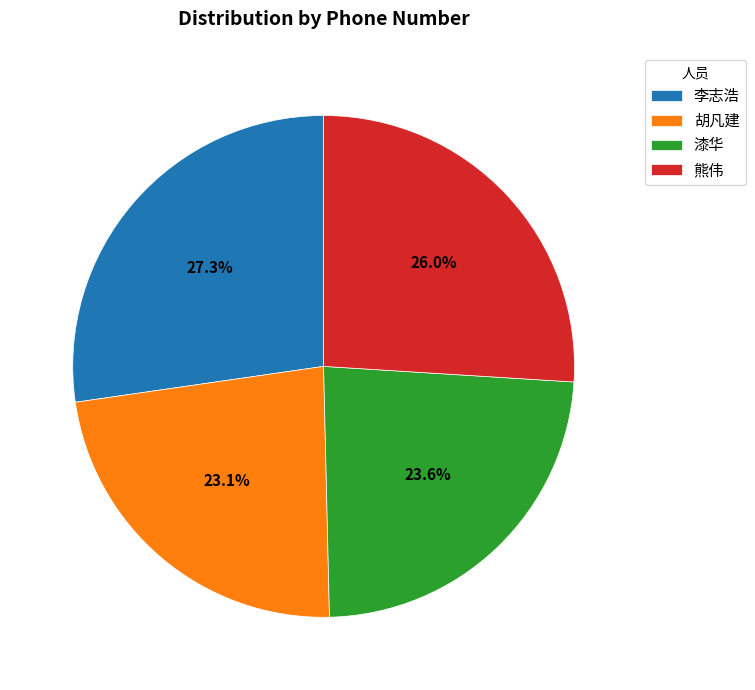

True or false: 熊伟 accounts for 13% of the total.

False